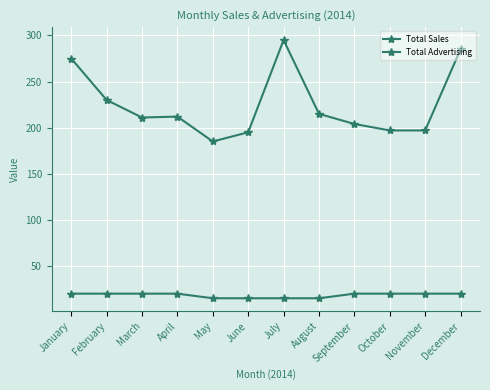

True or false: Total Sales has a value of 338 at April.

False